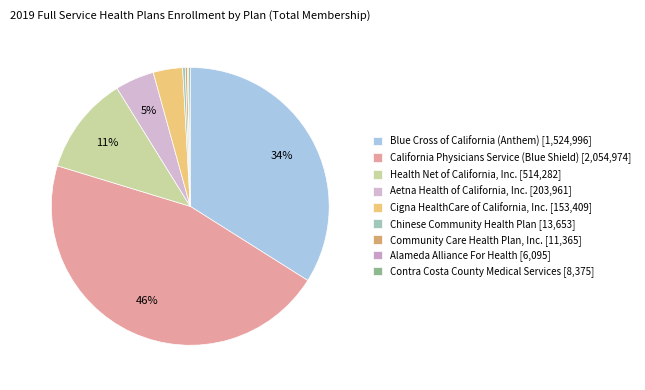

How many slices are in this pie chart?

9